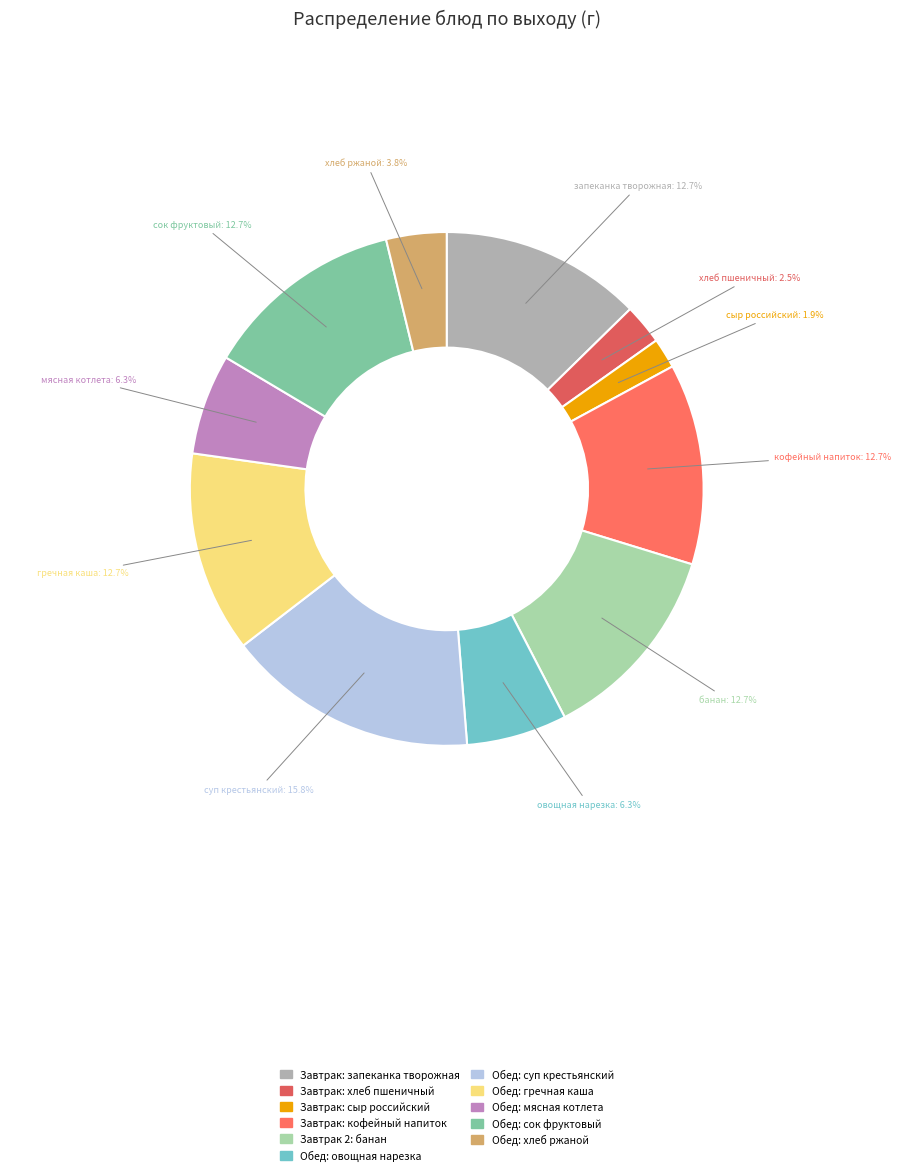

Does any single category account for the majority?

No